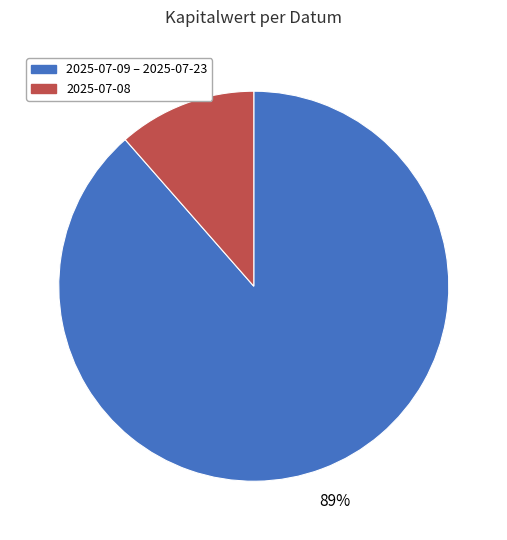

True or false: 2025-07-09 – 2025-07-23 accounts for 95% of the total.

False